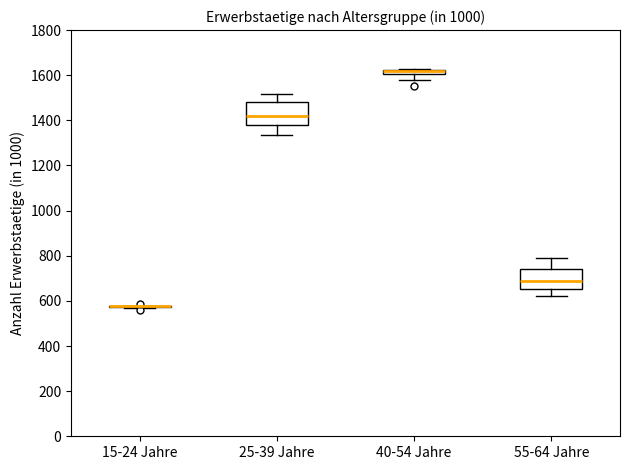

Where is the lower edge of the box for 25-39 Jahre on the y-axis? The values are not printed on the chart, so give them approximately, as read against the axis.

1380